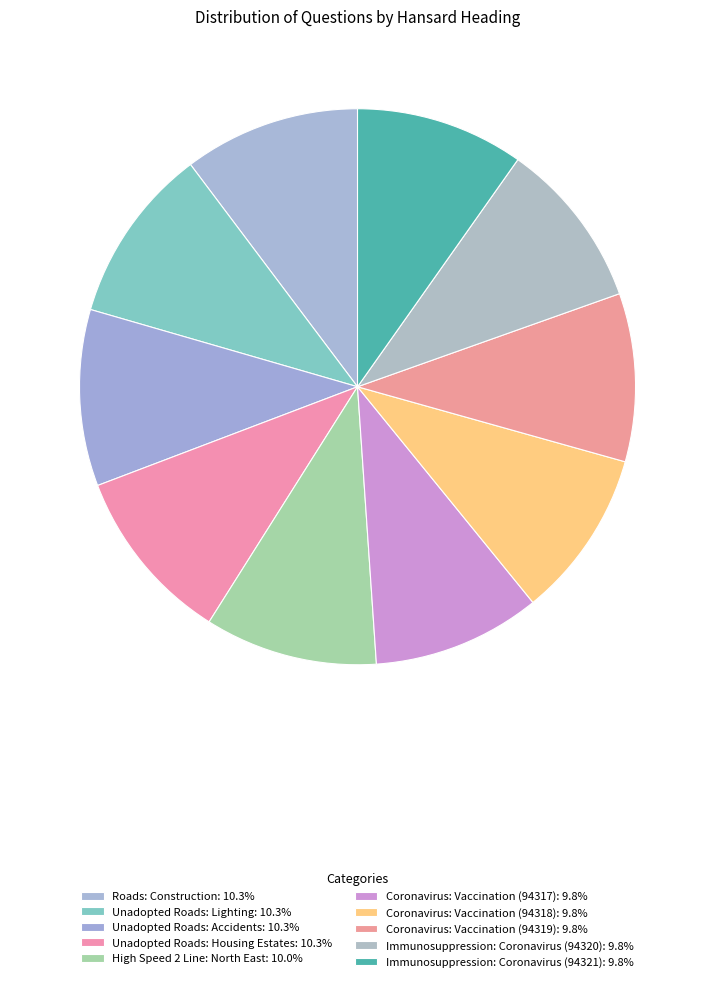

Does Unadopted Roads: Housing Estates represent more than half of the total?

No